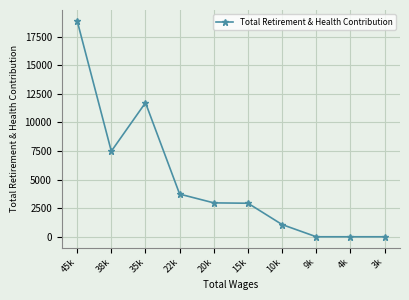

Which category has the highest value across all series?

45k